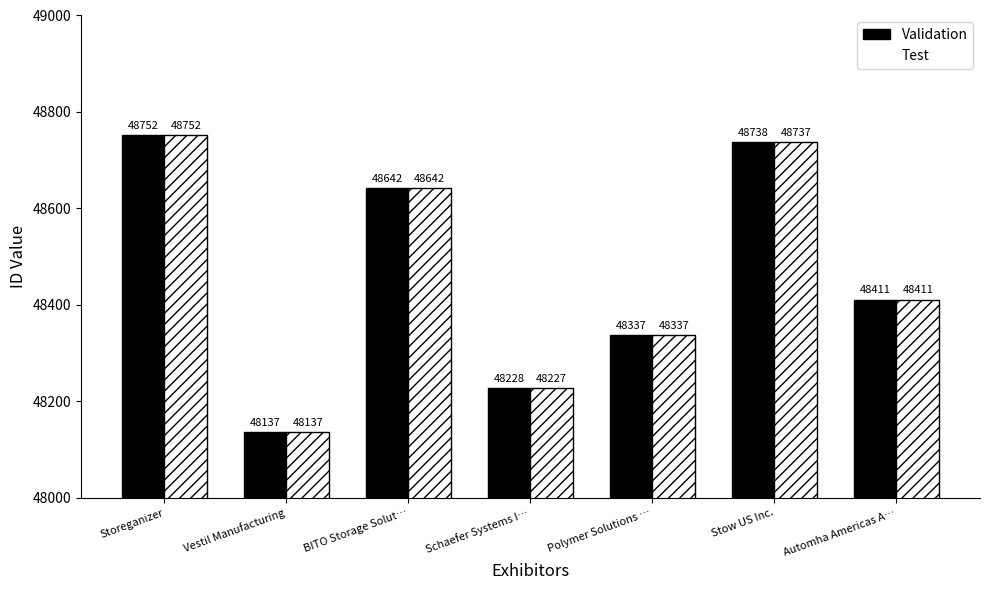

True or false: Test has a value of 70734 at Automha Americas A….

False